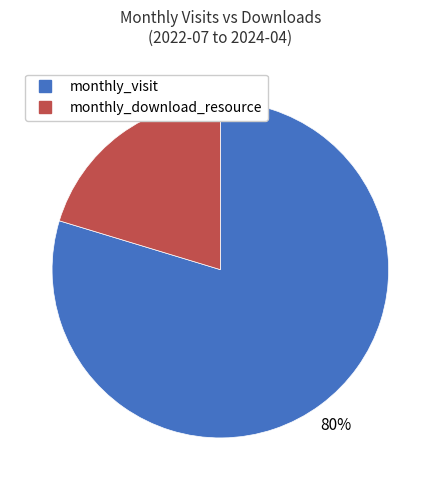

Does monthly_visit account for over 50% of the chart?

Yes